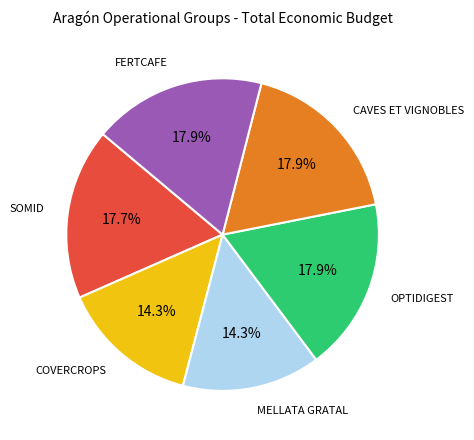

How many segments does this pie chart have?

6